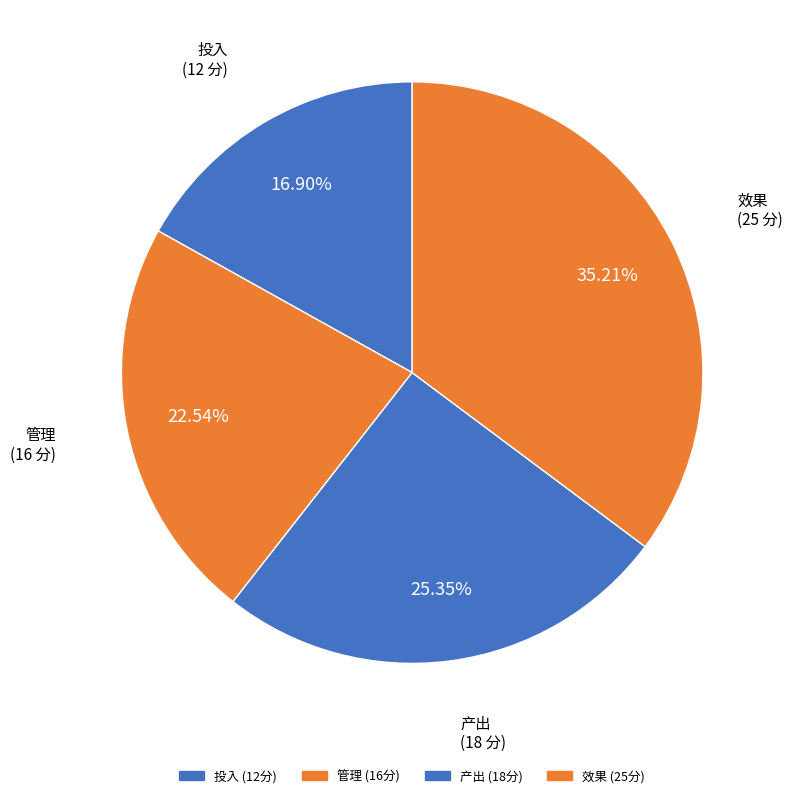

To the nearest percent, what is the average slice percentage?

25%